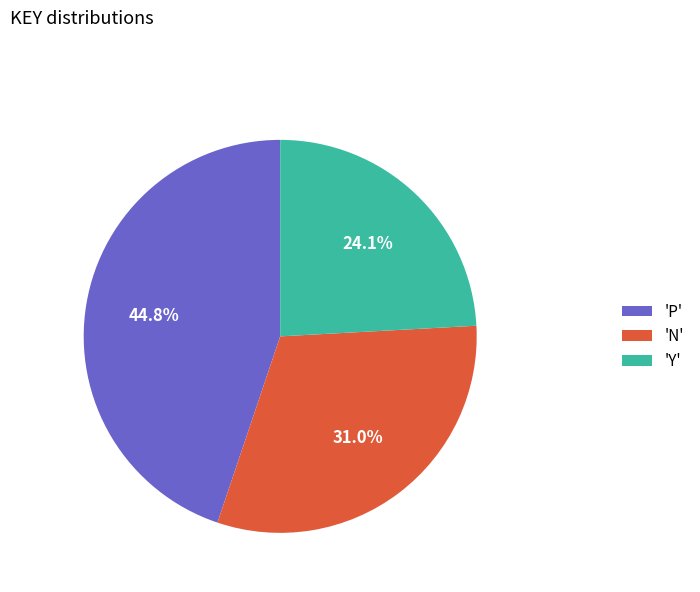

What is the ratio of the value at 'Y' to the value at 'N'?

0.8